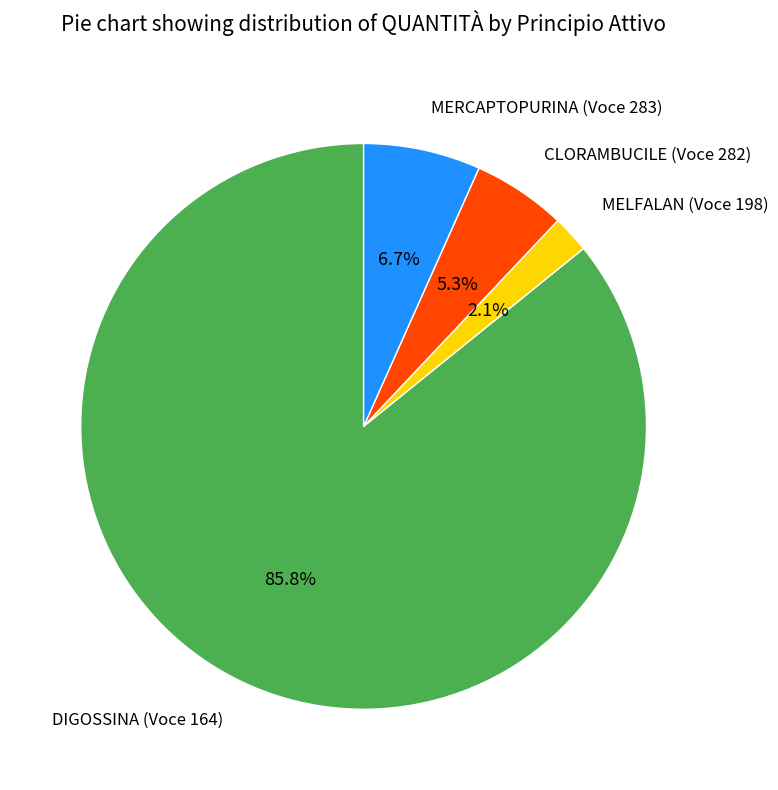

Does any single category account for the majority?

Yes